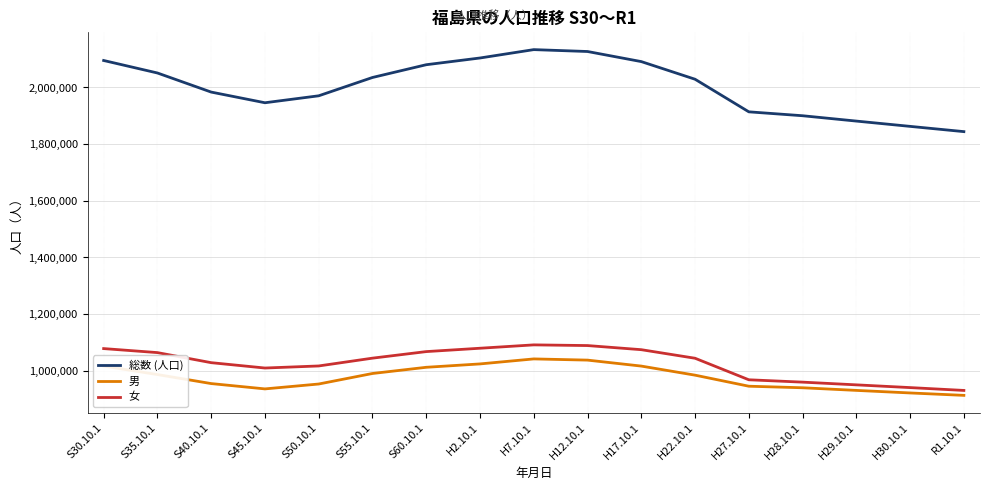

What is the sum of the 女 values at H12.10.1 and S40.10.1?

2117914